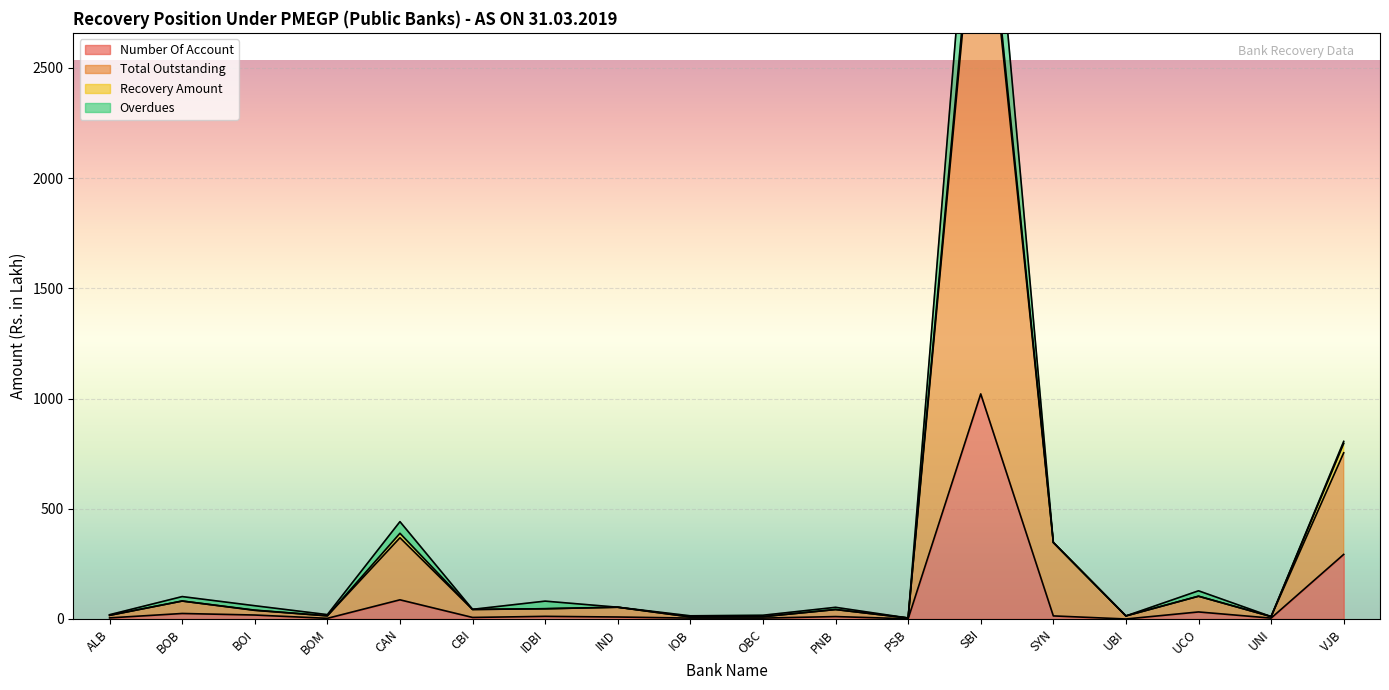

Which category has the highest value in the Number Of Account series?

SBI